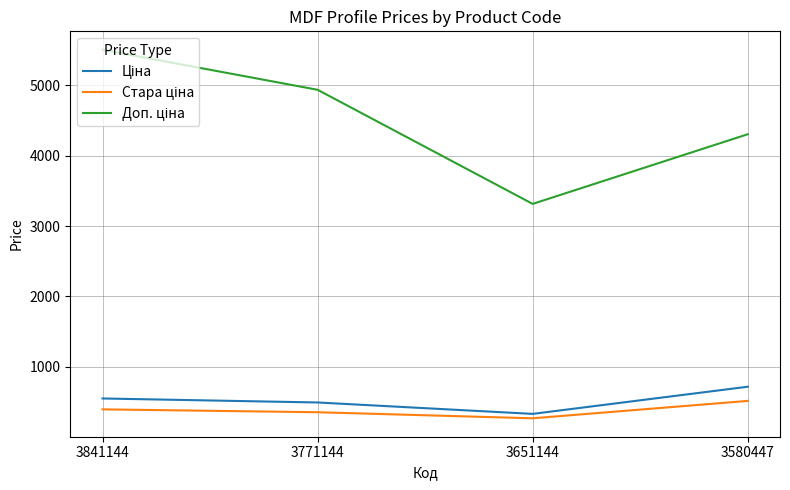

At which category does the chart reach its peak across all series?

3841144